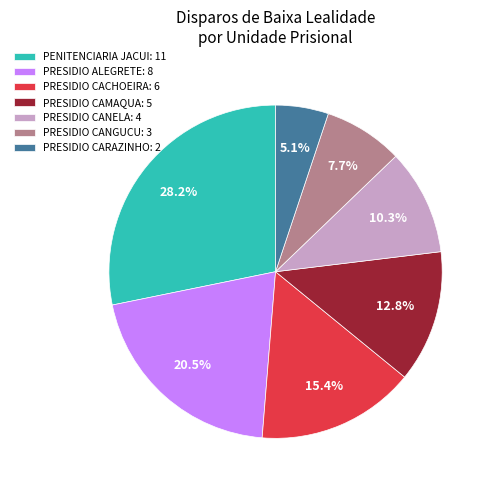

Does any single category account for the majority?

No